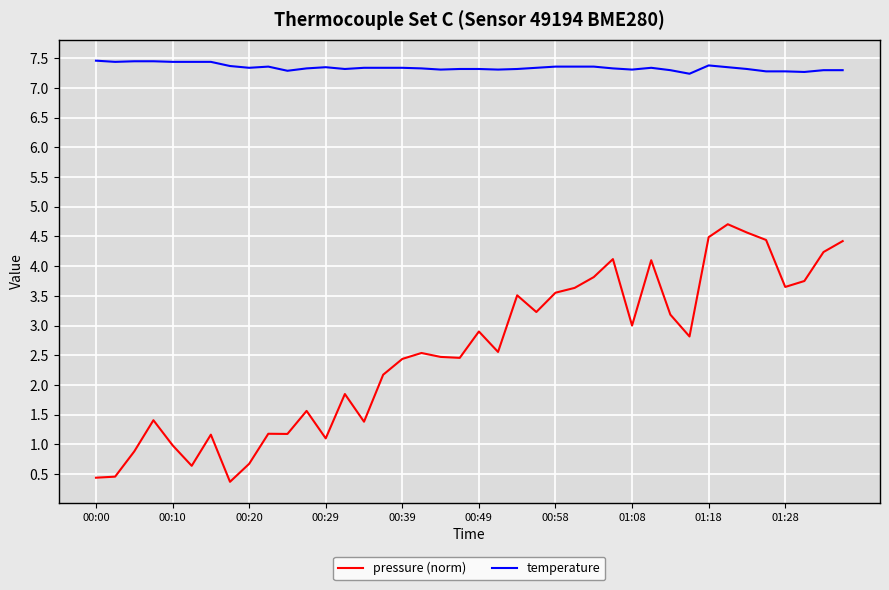

List the series in order of their overall mean, highest first.

temperature, pressure (norm)